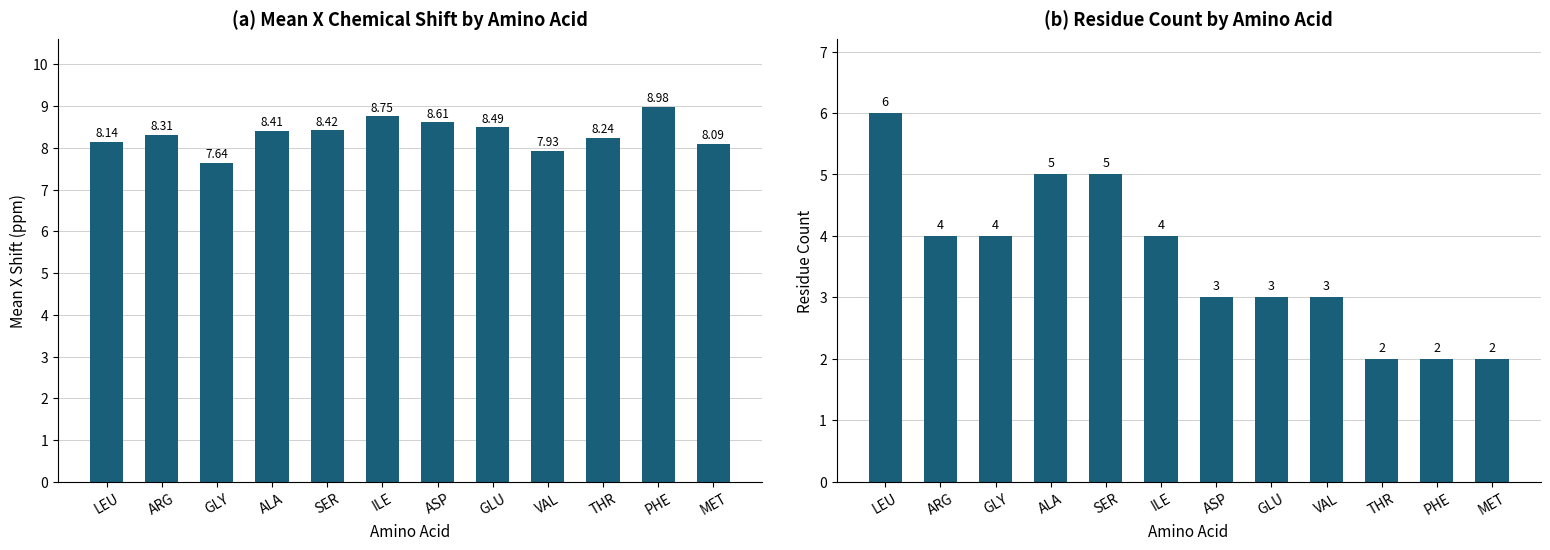

How many bars are there in each group?

2